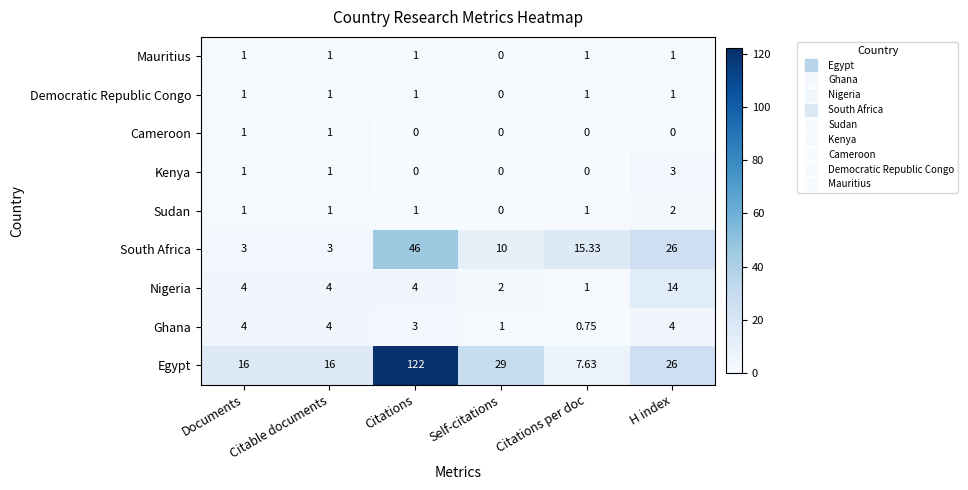

At which label is Democratic Republic Congo closest to 0?

Self-citations